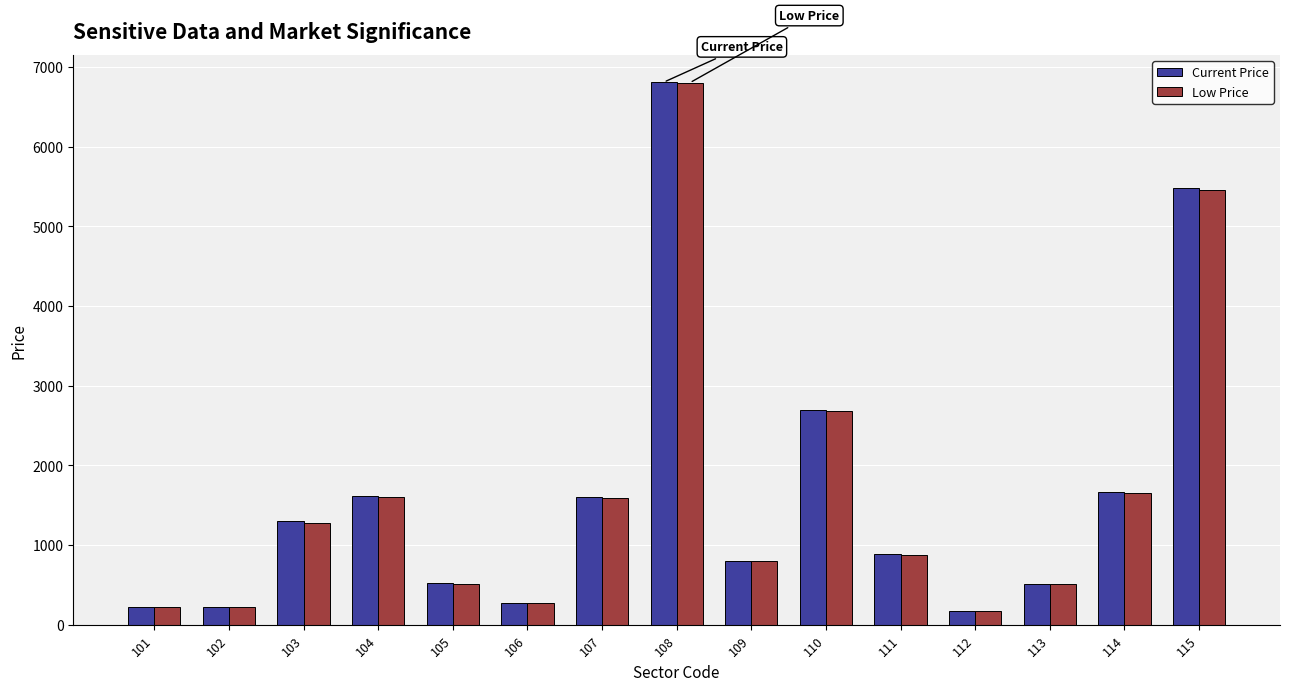

True or false: Low Price has a value of 2680 at 110.

True